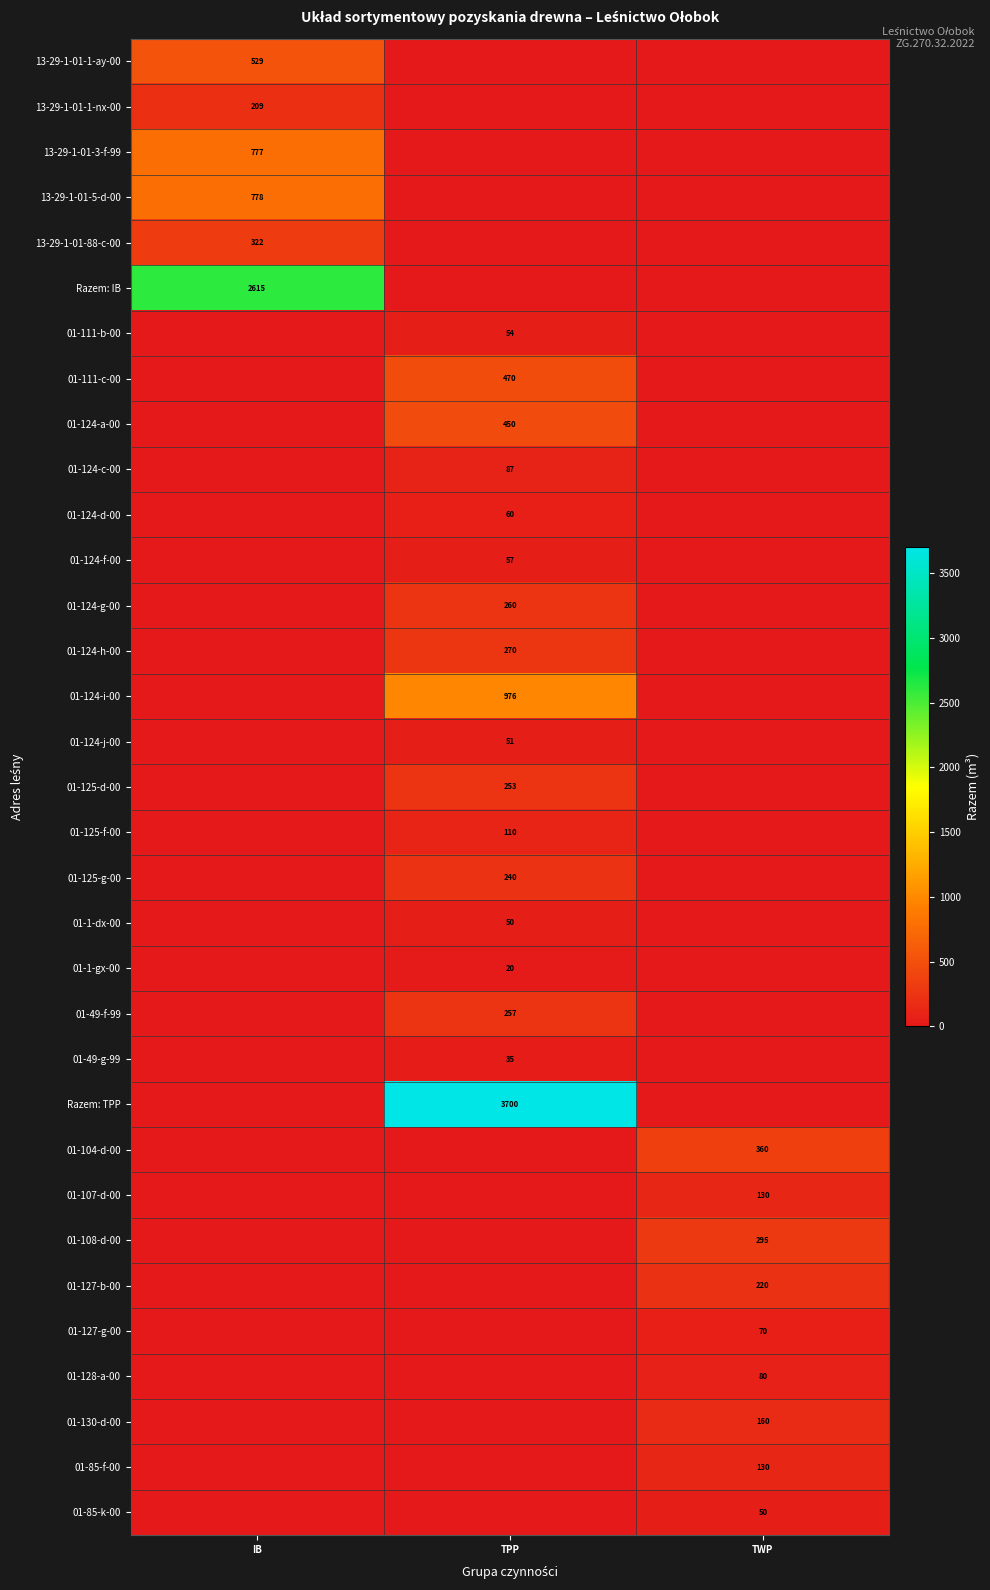

How many data points does each series have?

3